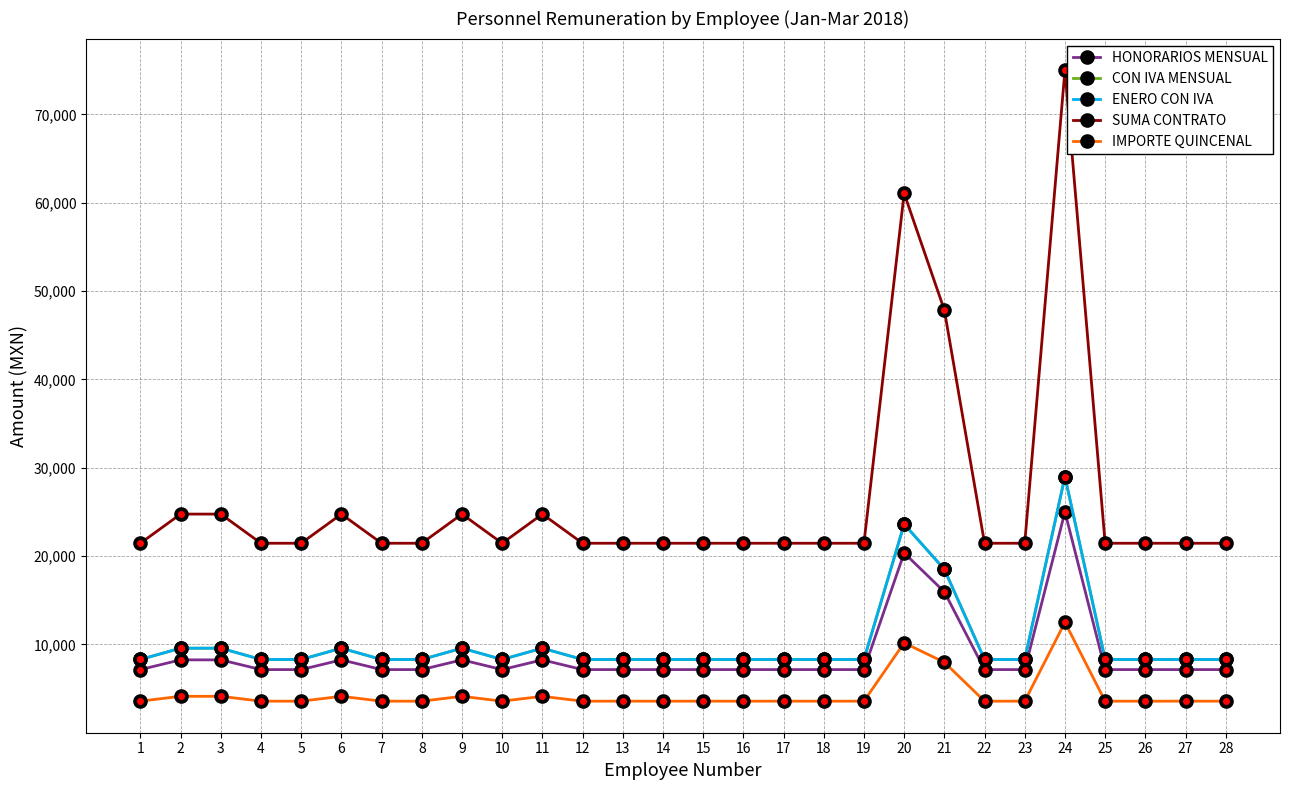

Rank the series by their maximum value, from highest to lowest.

SUMA CONTRATO, CON IVA MENSUAL, ENERO CON IVA, HONORARIOS MENSUAL, IMPORTE QUINCENAL